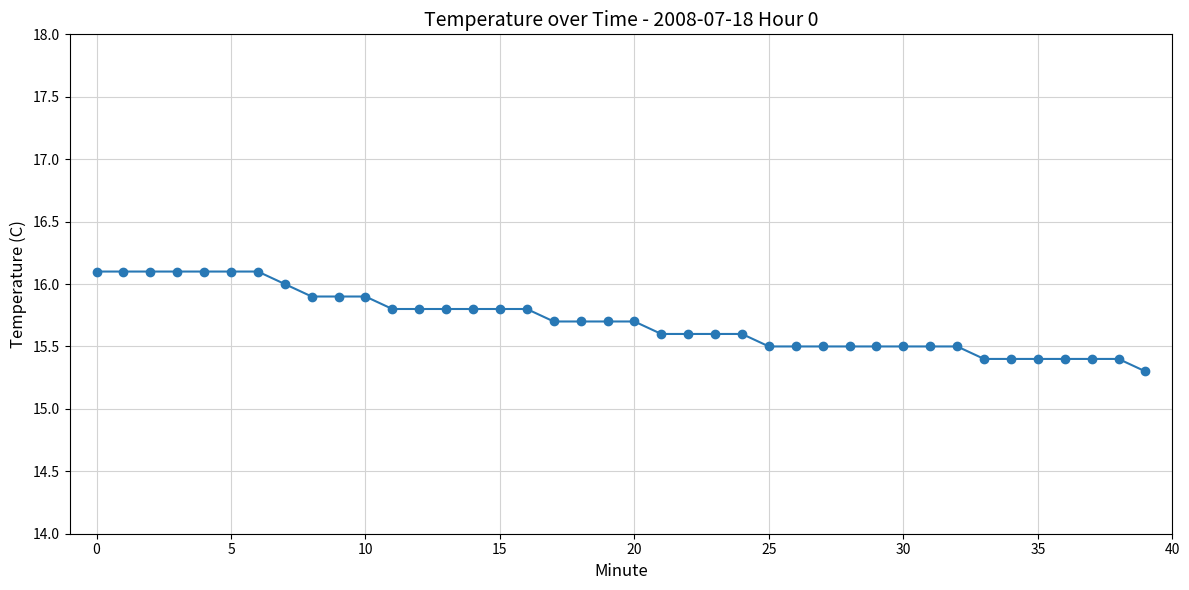

What is the value of the 23rd point from the left?

15.6